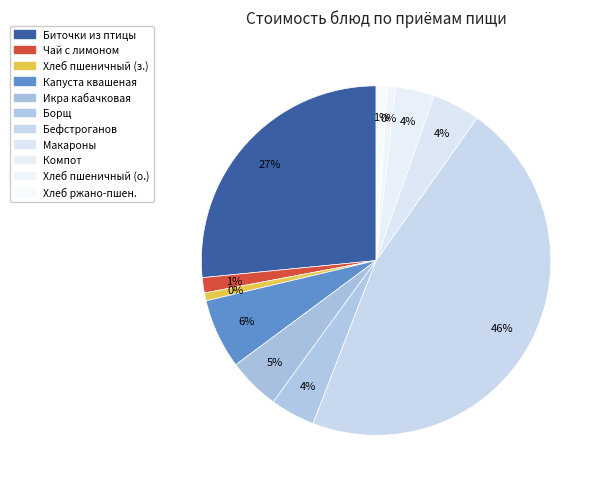

To the nearest percent, what is the difference between the largest and smallest slice percentages?

45%